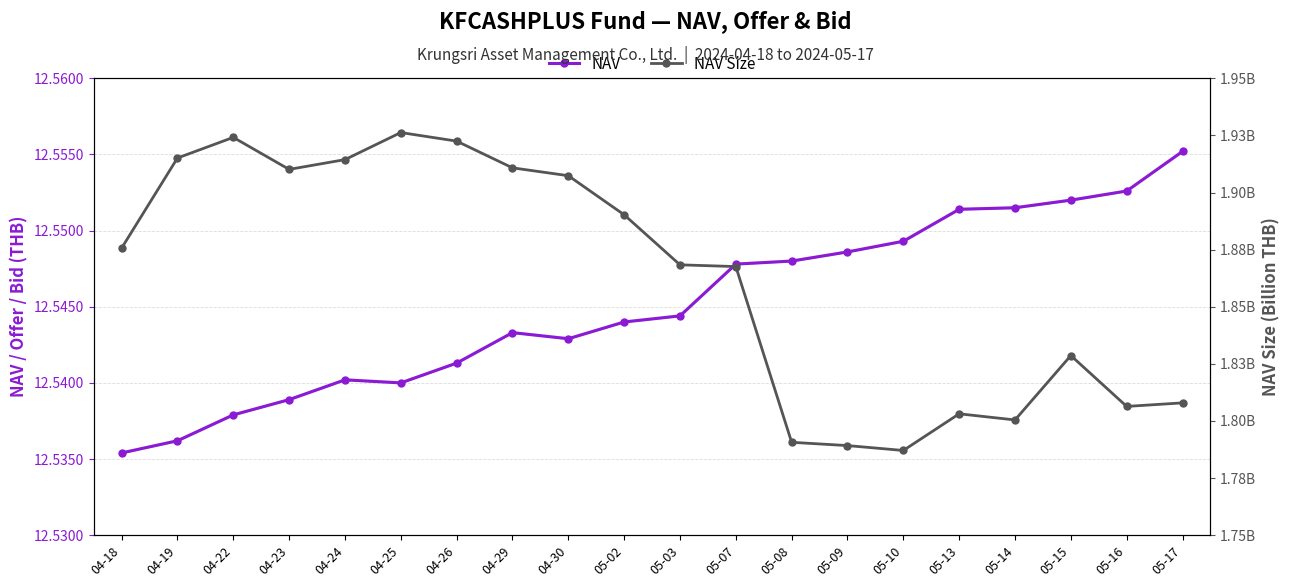

At which label is NAV closest to 12?

04-18